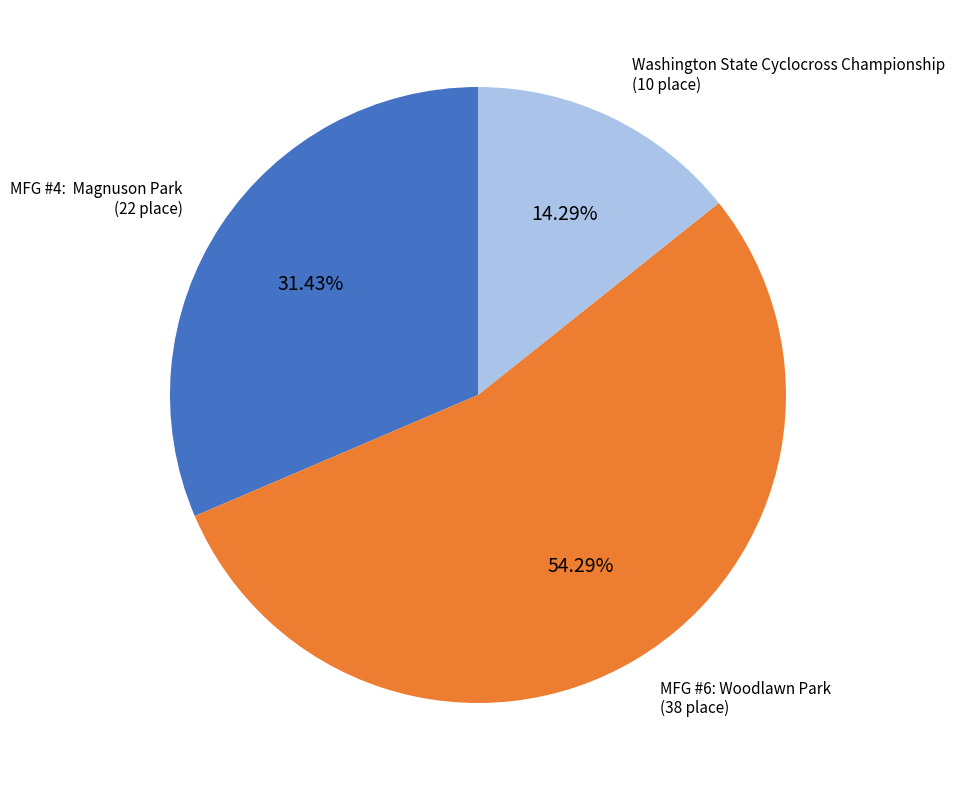

Which slice is the largest?

MFG #6: Woodlawn Park